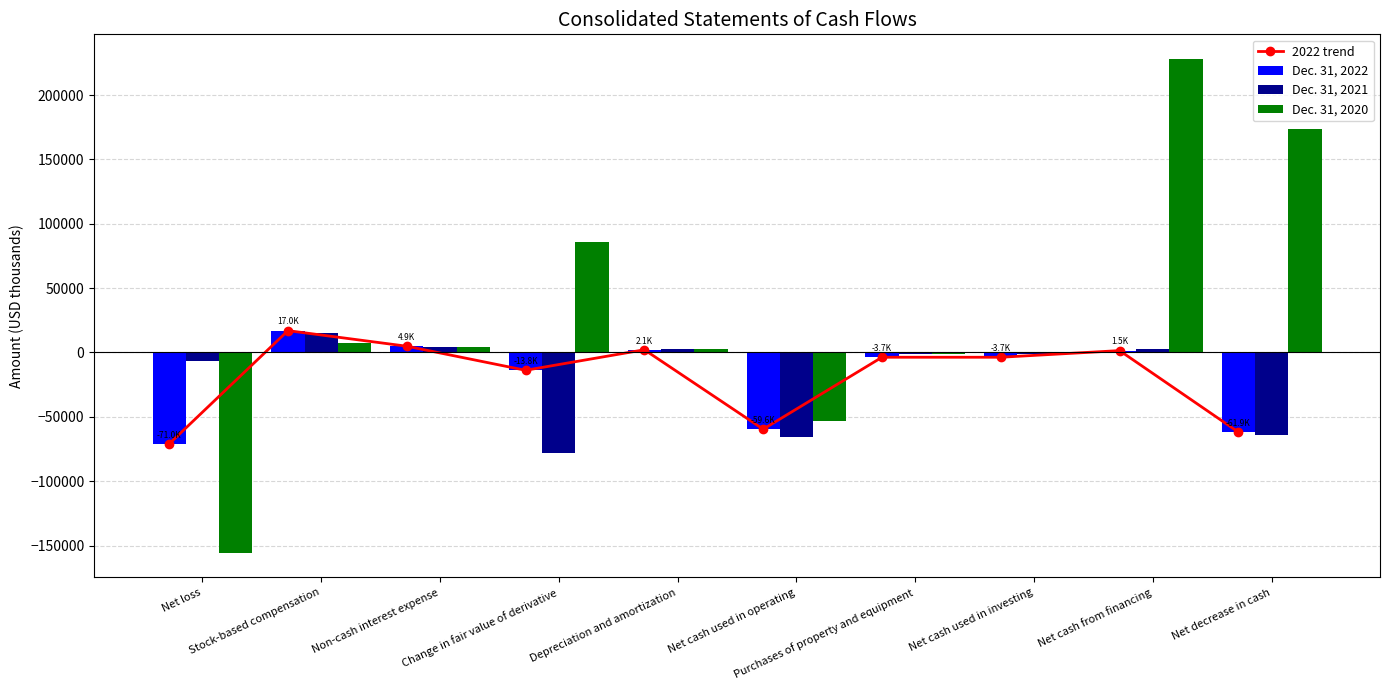

What is the difference between the highest and lowest values at Net cash used in investing?

2874